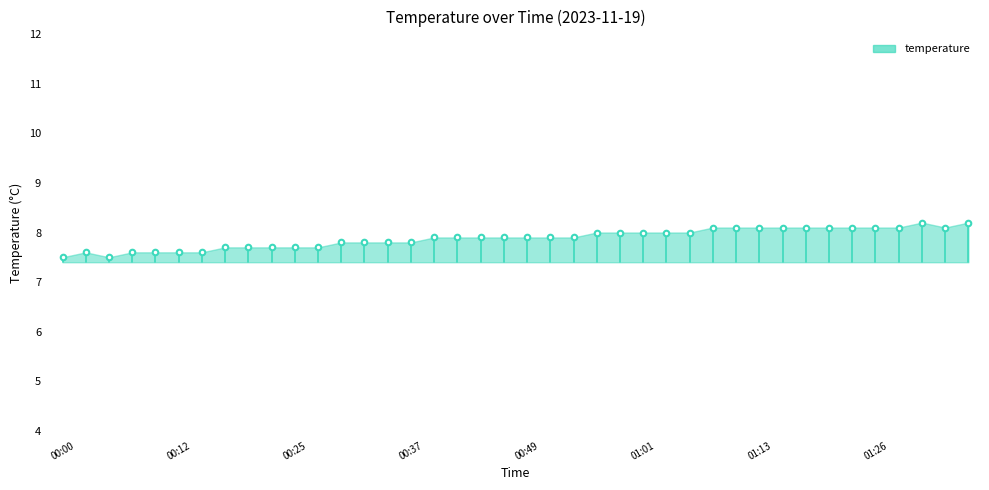

What is the change in value from 00:00 to 01:01?

+0.5